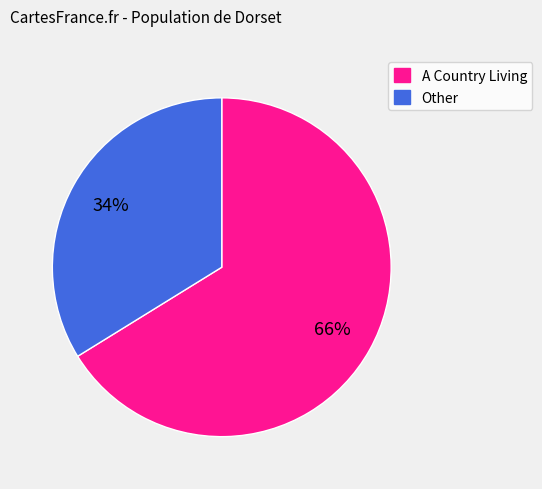

Is there a majority slice in this chart?

Yes